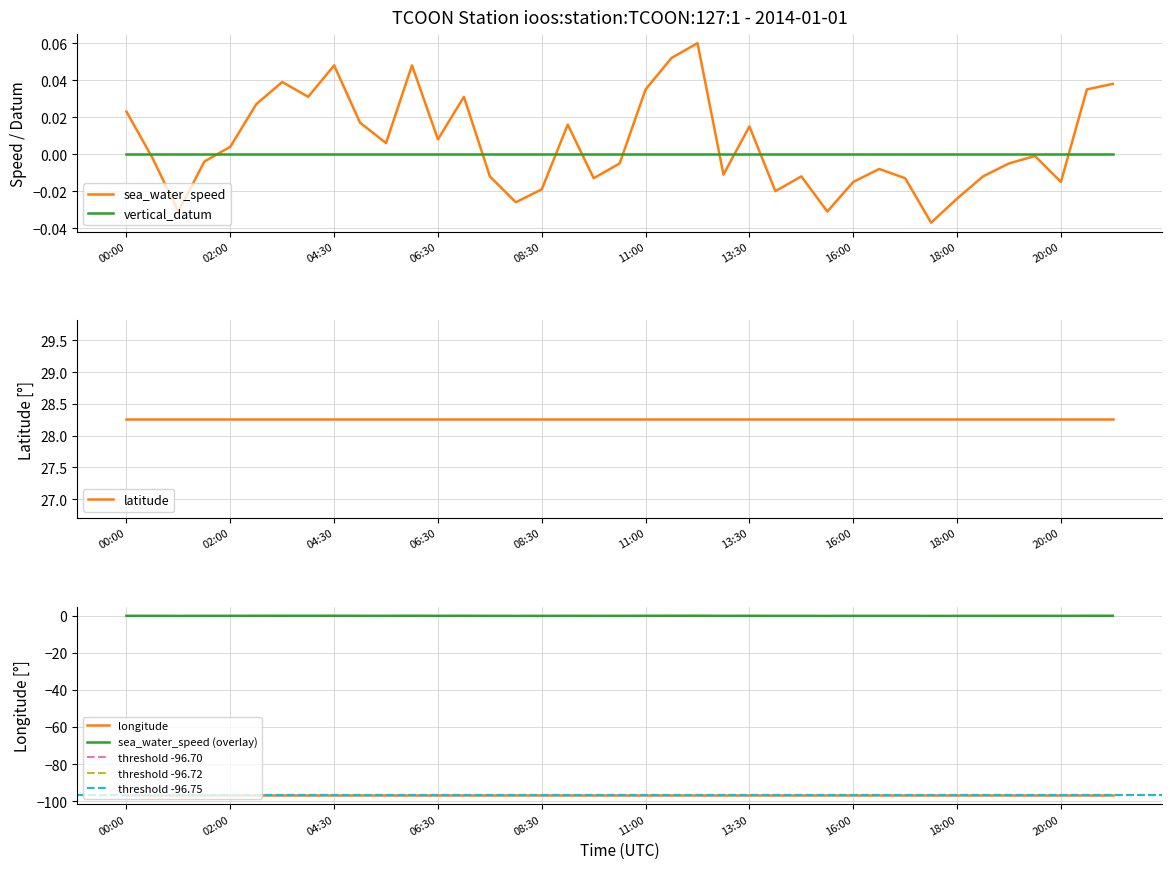

True or false: latitude and longitude cross at least once.

False